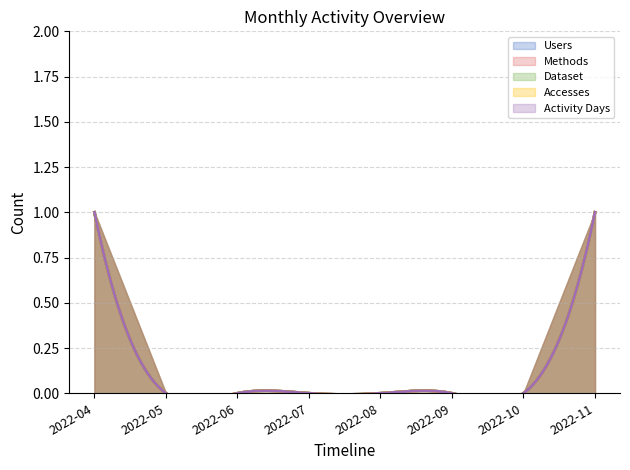

How many data points in Activity Days are above 0?

2